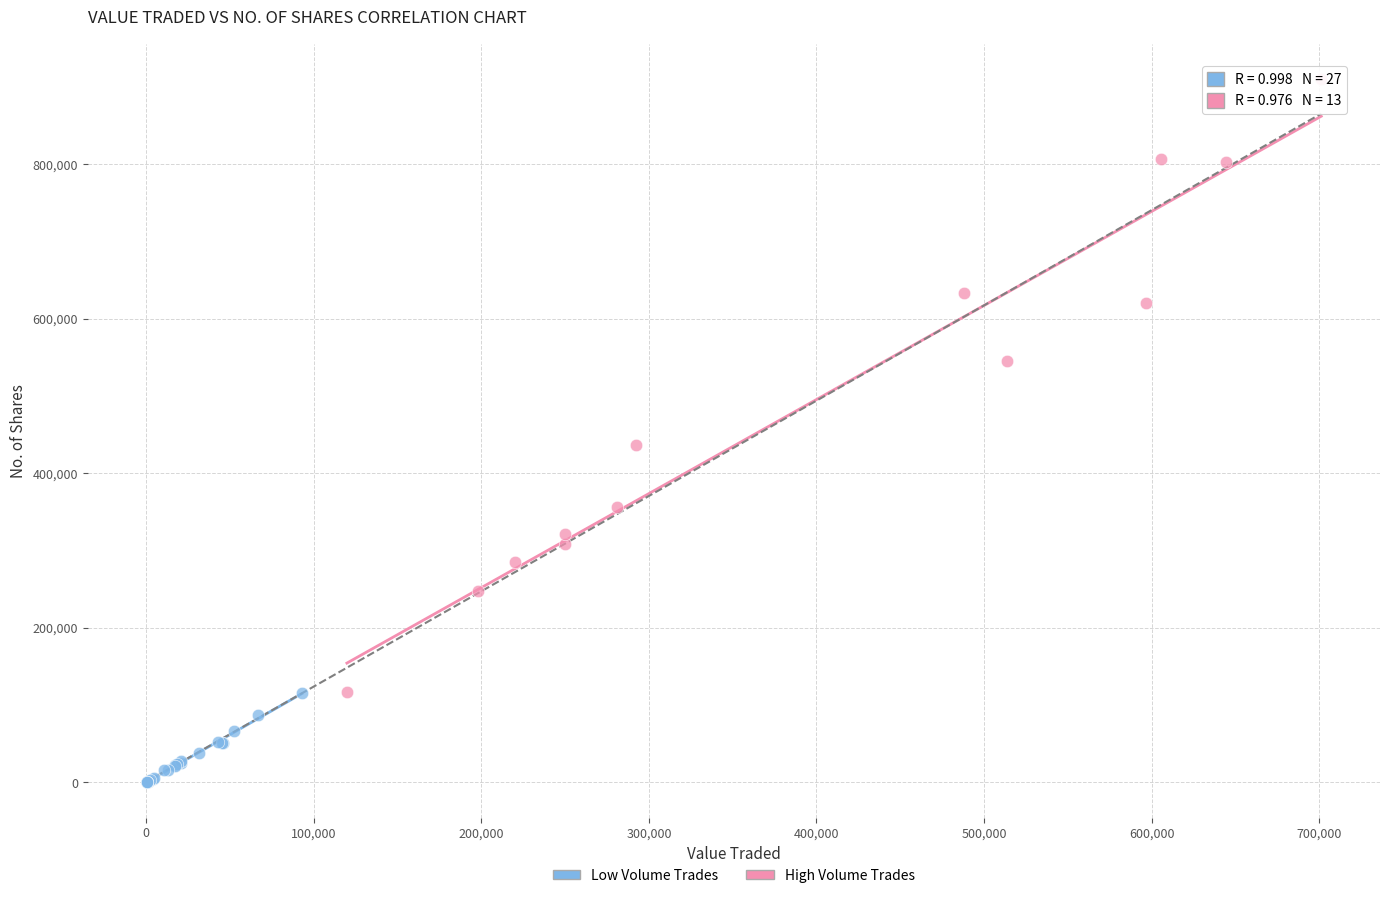

Which series reaches the minimum Y coordinate?

Low Volume Trades